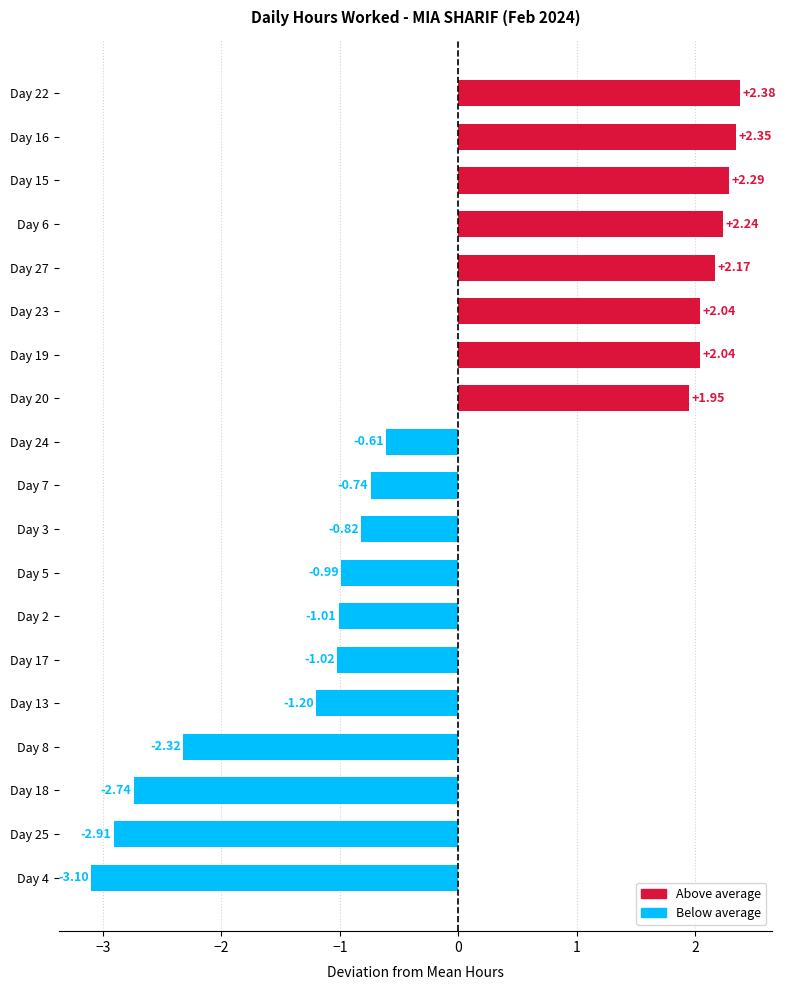

What is the ratio of the value at Day 19 to the value at Day 15?

0.9